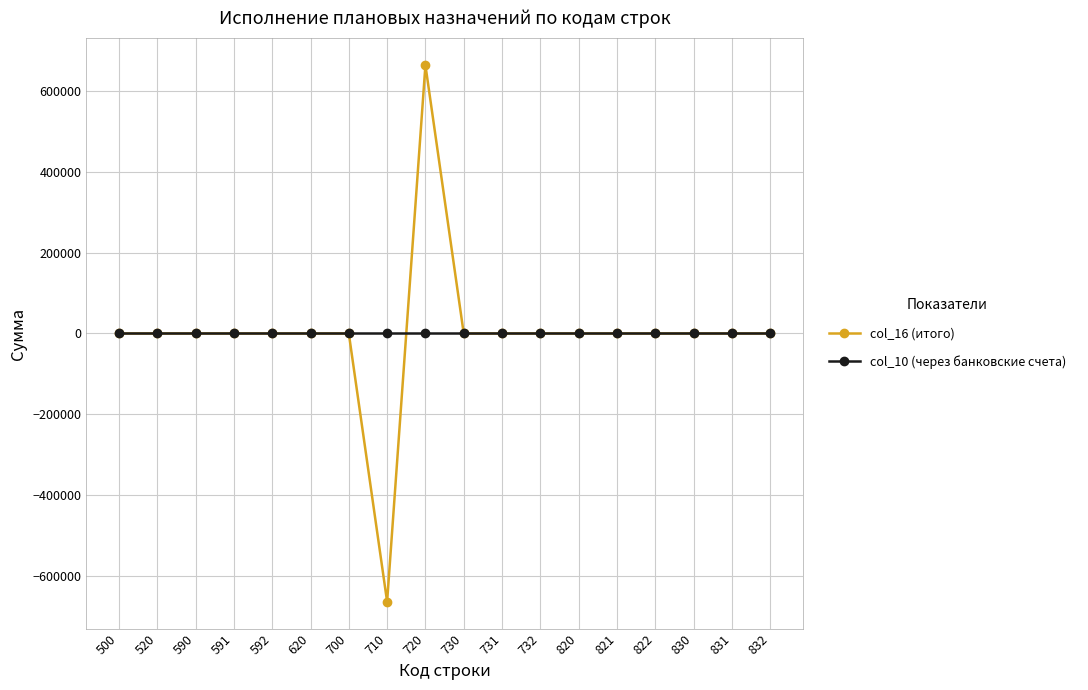

What is the value of the col_16 (итого) point at the 8th from the left?

-663044.3